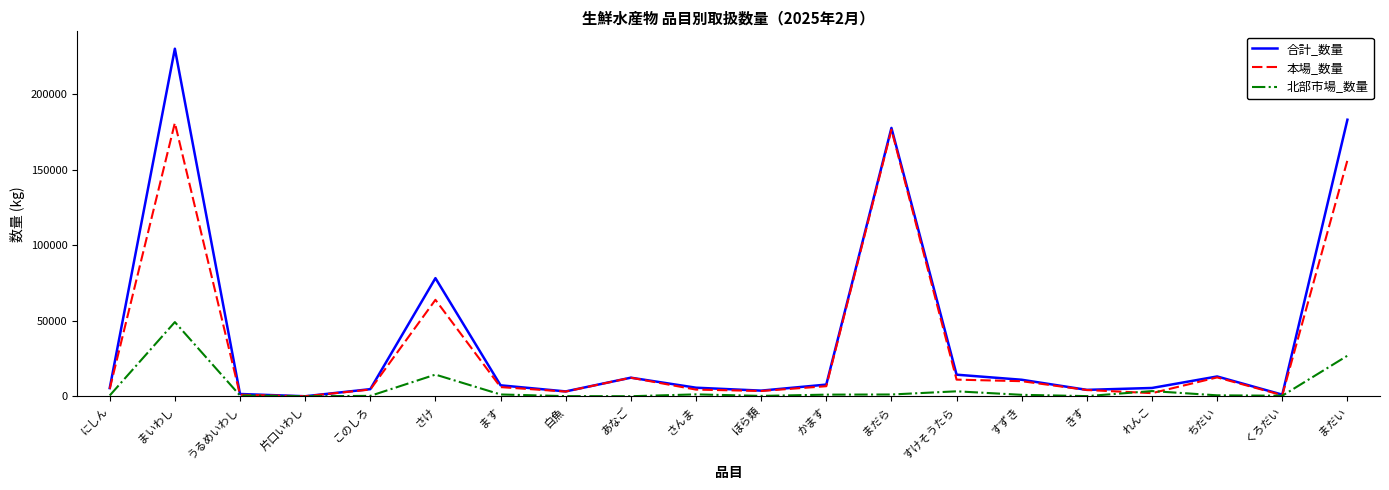

At which label is 合計_数量 closest to 115145?

さけ